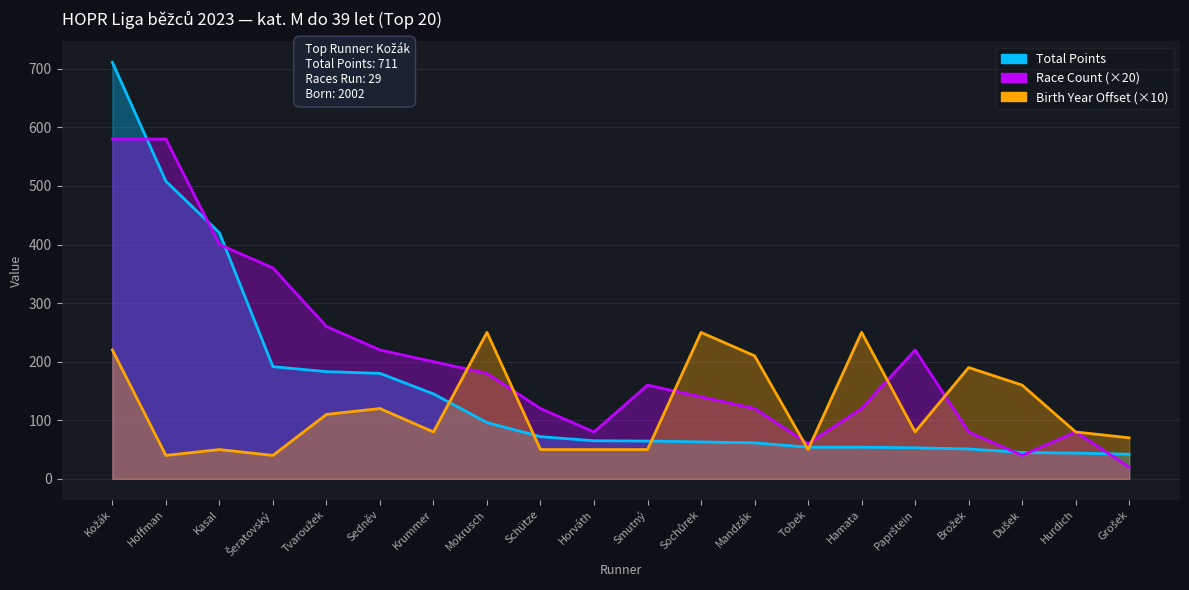

Where do Race Count and Total Points first cross each other?

Kožák and Hoffman